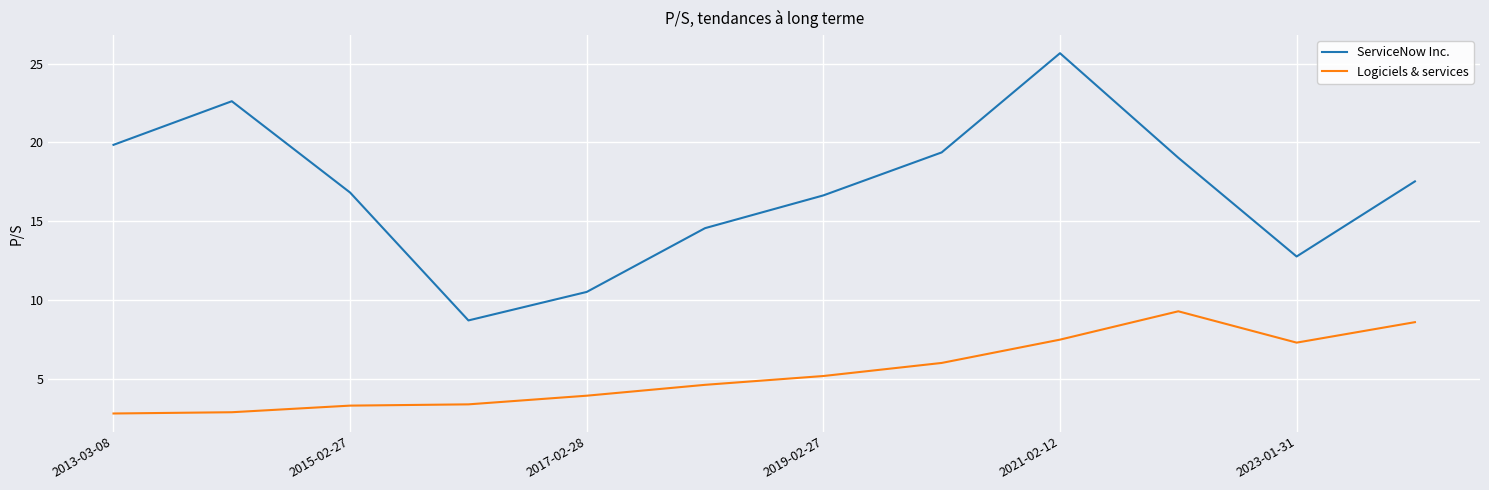

True or false: Logiciels & services and ServiceNow Inc. intersect in this chart.

False